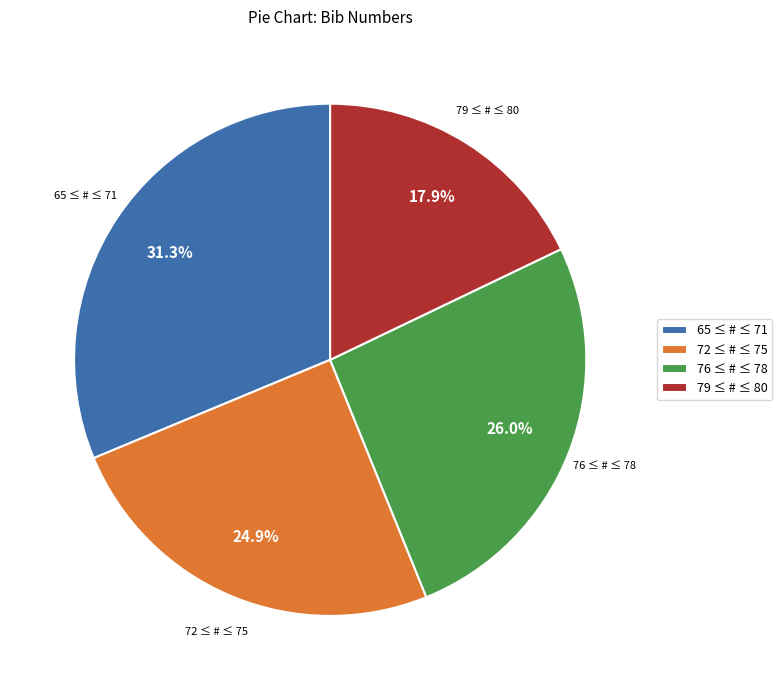

Rank the categories by value from lowest to highest.

79 ≤ # ≤ 80, 72 ≤ # ≤ 75, 76 ≤ # ≤ 78, 65 ≤ # ≤ 71